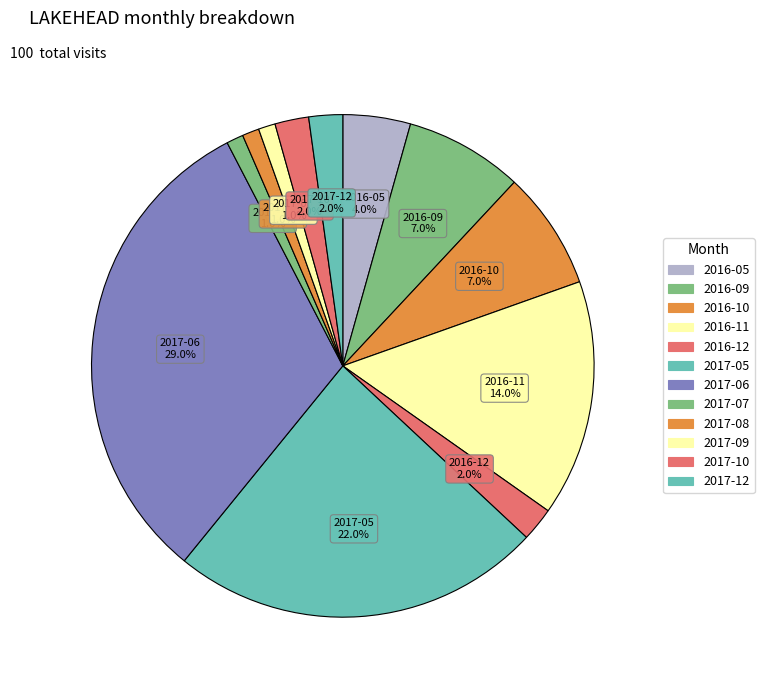

To the nearest percent, what is the average slice percentage?

8%